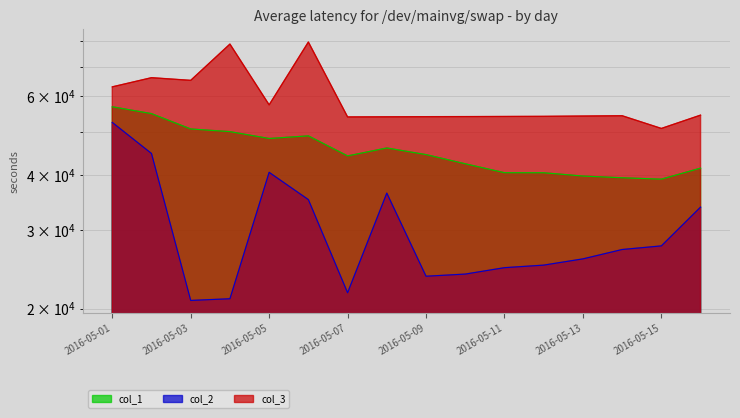

What is the value of the col_3 point at the 16th from the left?

54479